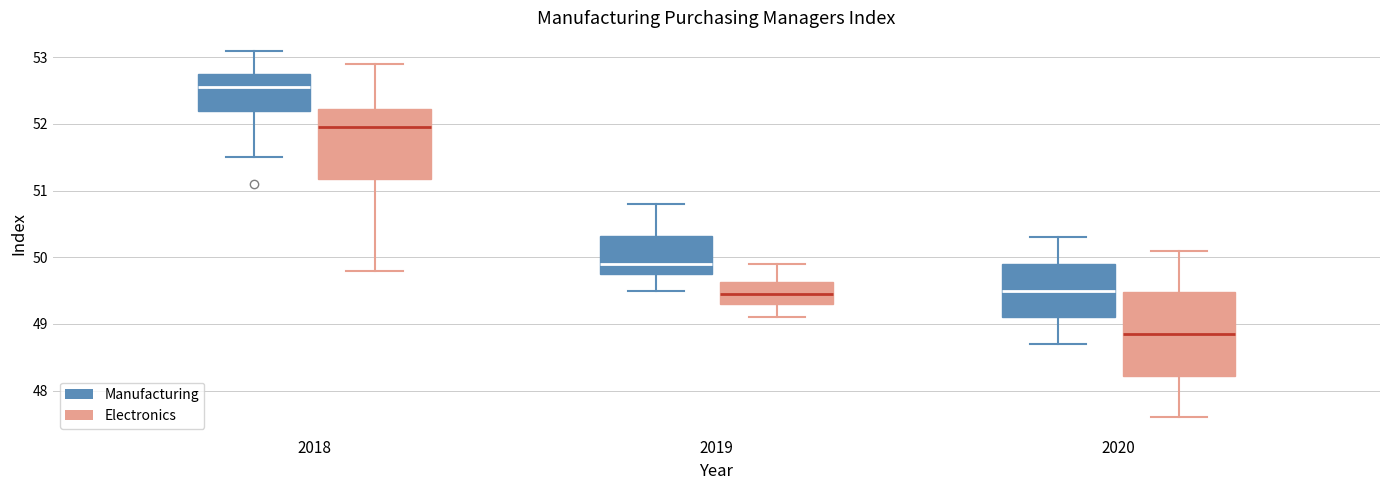

Reading left to right, read every box against the y-axis: the position of its median line, the range the box covers, and the ends of its whiskers. The values are not printed on the chart, so give them approximately, as read against the axis.

2018 (Manufacturing): median 52.6, box 52.2 to 52.8, whiskers 51.5 to 53.1
2018 (Electronics): median 52.0, box 51.2 to 52.2, whiskers 49.8 to 52.9
2019 (Manufacturing): median 49.9, box 49.8 to 50.3, whiskers 49.5 to 50.8
2019 (Electronics): median 49.5, box 49.3 to 49.6, whiskers 49.1 to 49.9
2020 (Manufacturing): median 49.5, box 49.1 to 49.9, whiskers 48.7 to 50.3
2020 (Electronics): median 48.9, box 48.2 to 49.5, whiskers 47.6 to 50.1